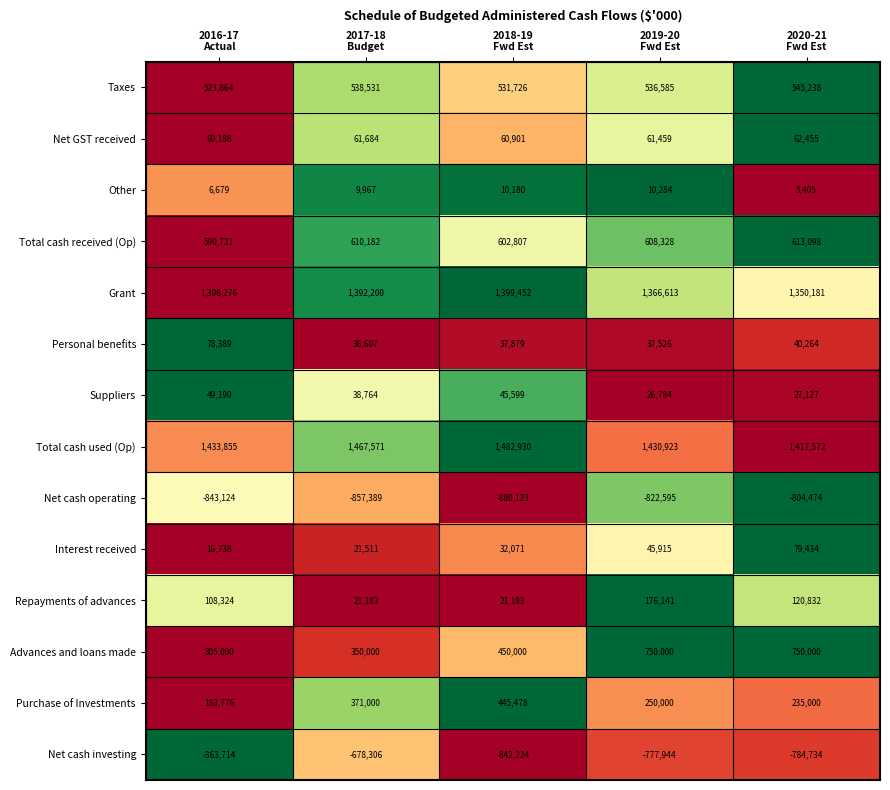

What is the sum of all Total cash used (Op) values?

7232851